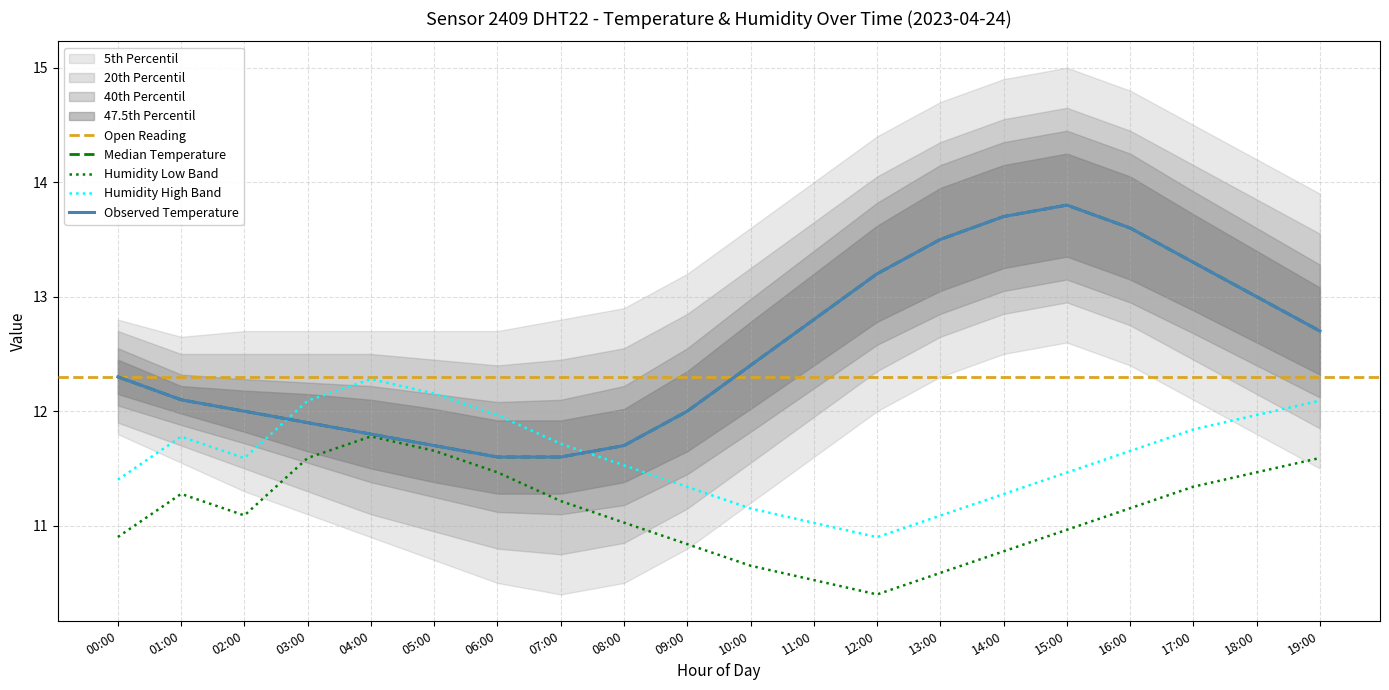

Where is temperature nearest to the value 12?

02:00